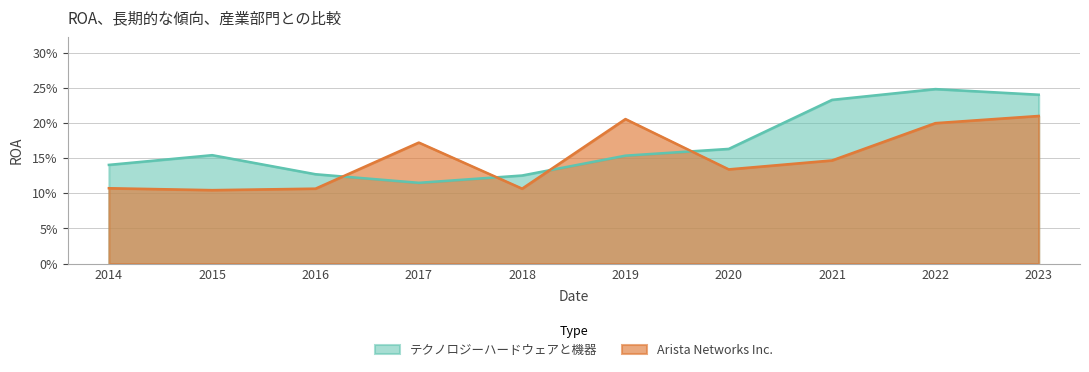

What is the value of the テクノロジーハードウェアと機器 point at the 9th from the left?

0.2